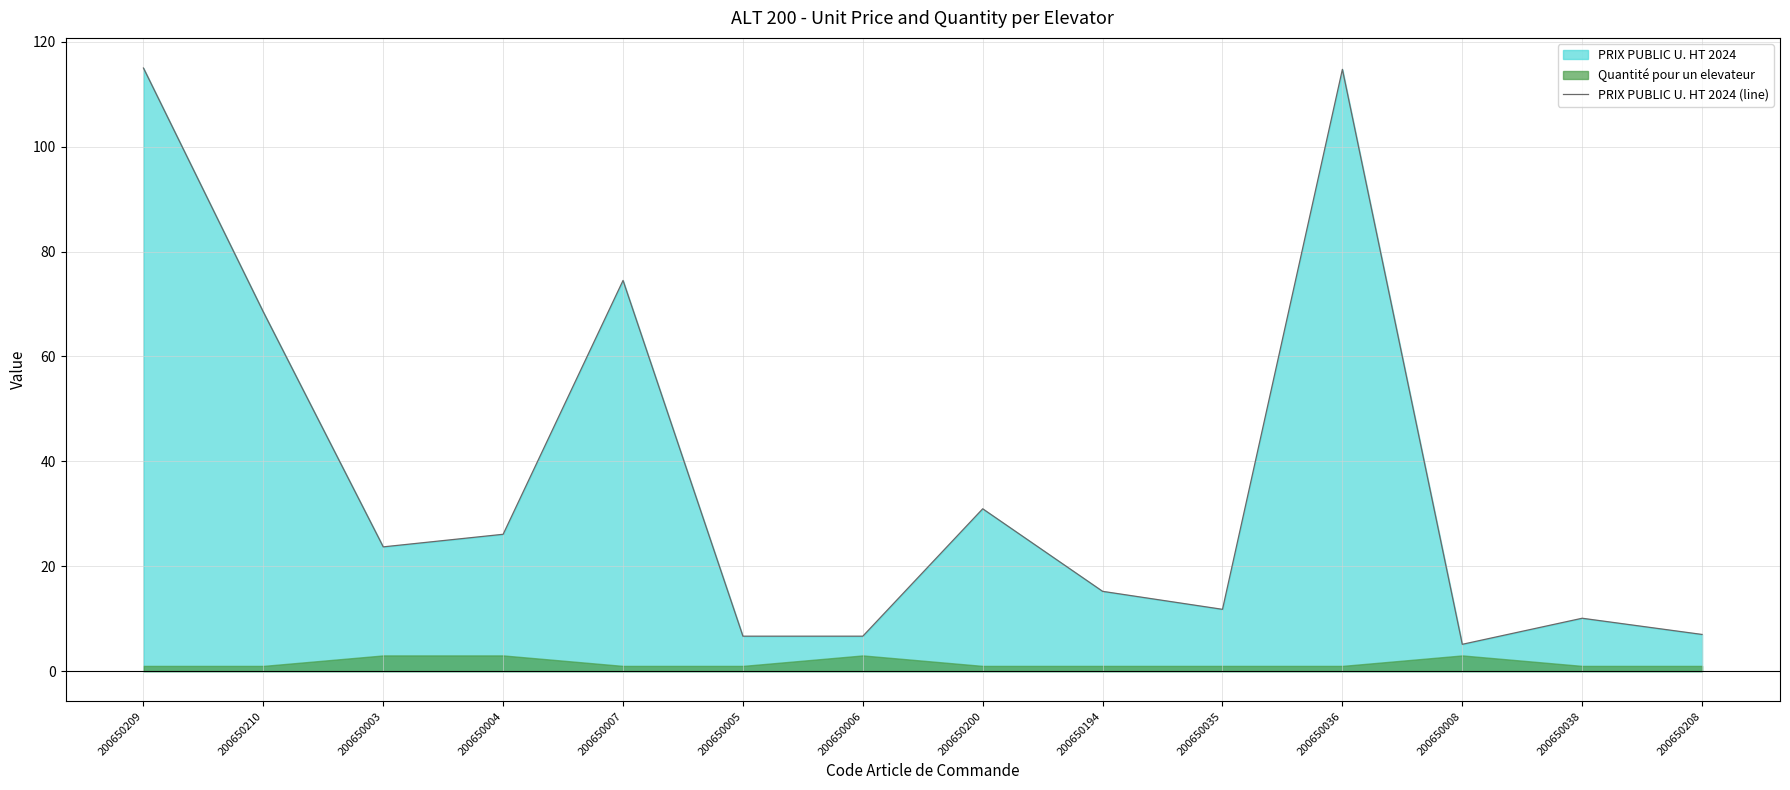

Approximately how many times larger is the value at 200650035 compared to 200650005?

1.8